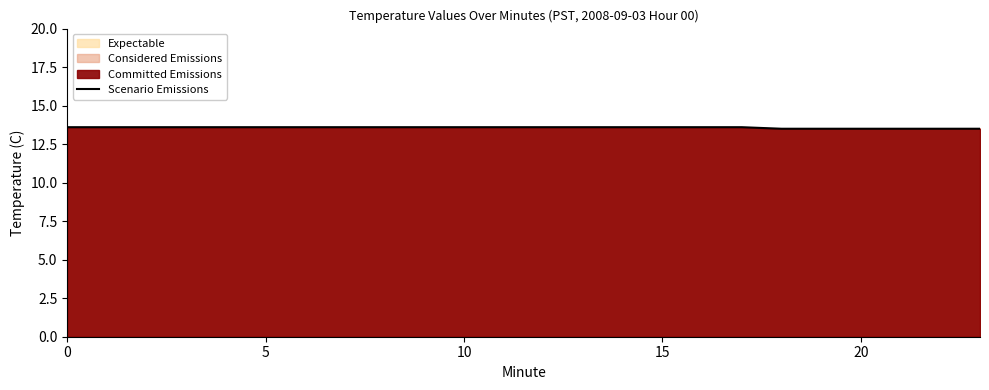

How many distinct data groups are displayed?

1